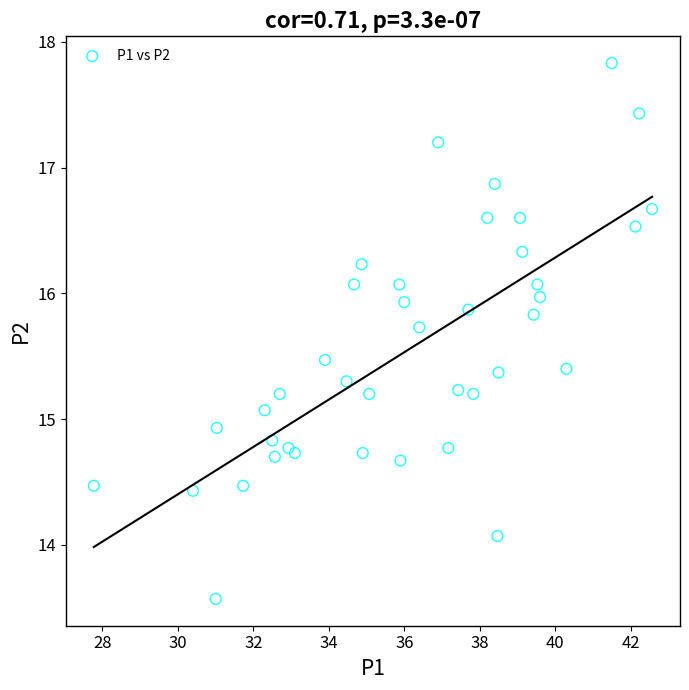

What is the range of X values (max minus min)?

14.8